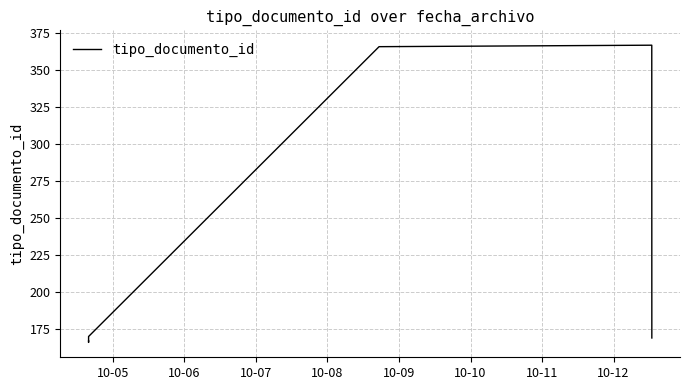

True or false: there are more than 2 points higher than both neighbors.

False